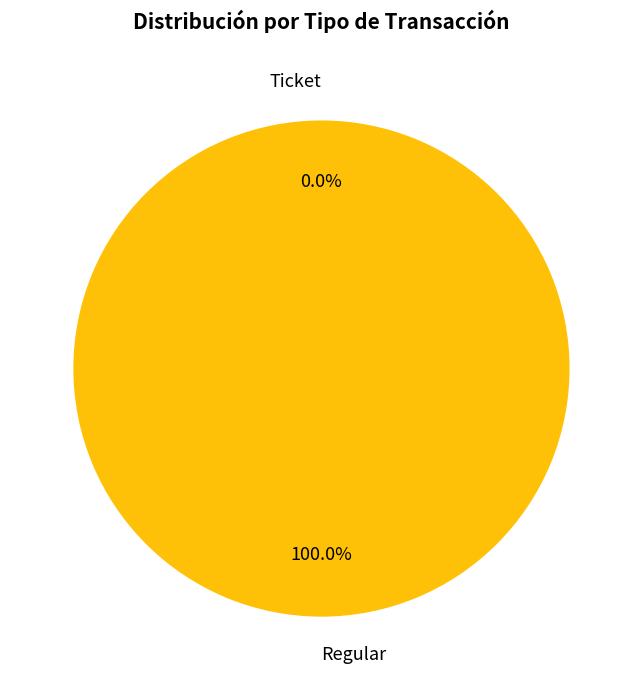

To the nearest percent, what is the difference between the Regular and Ticket slice percentages?

100%